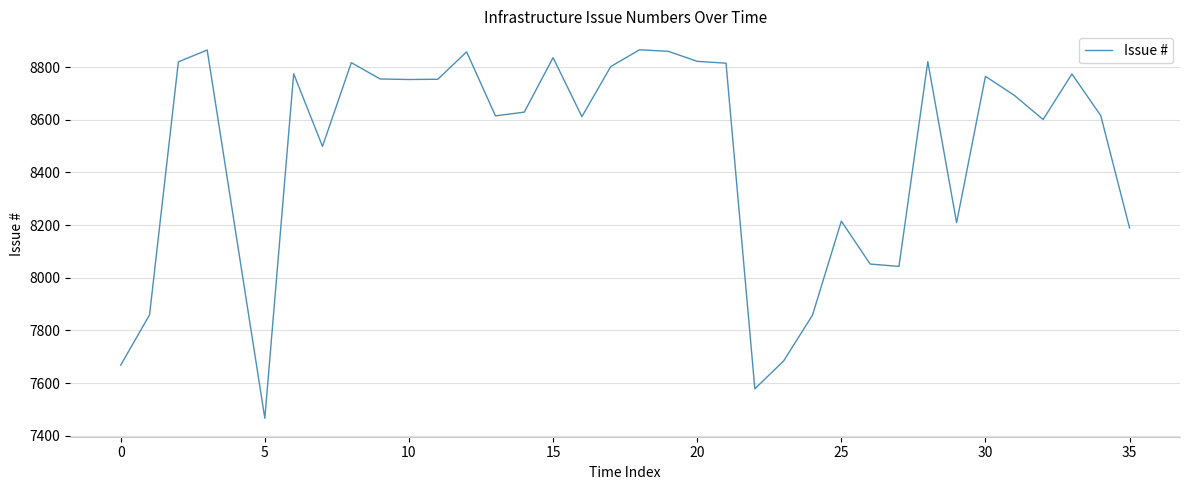

What is the difference between the maximum and minimum values?

1400